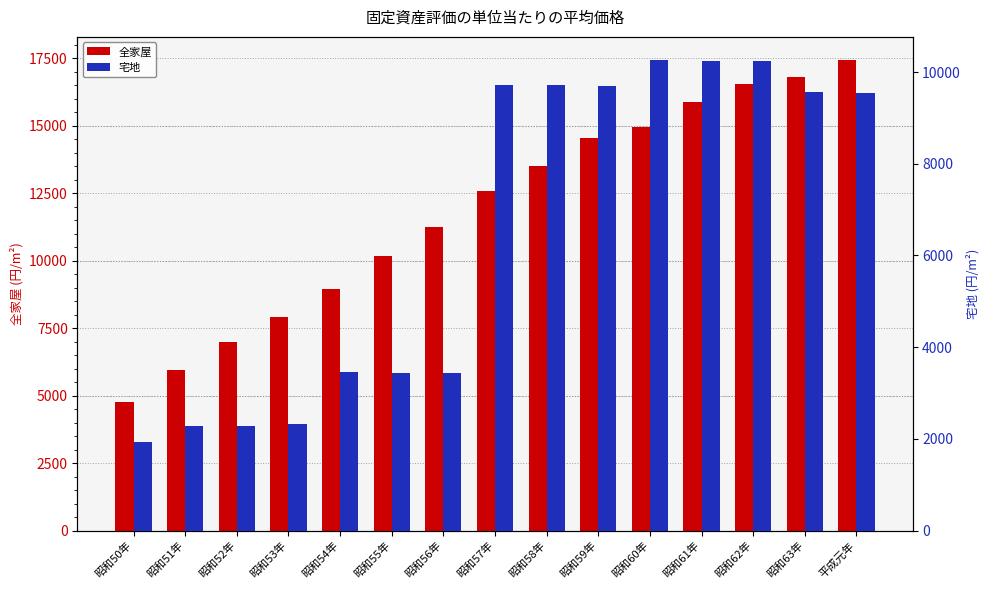

What is the label of the 12th bar from the right?

昭和53年